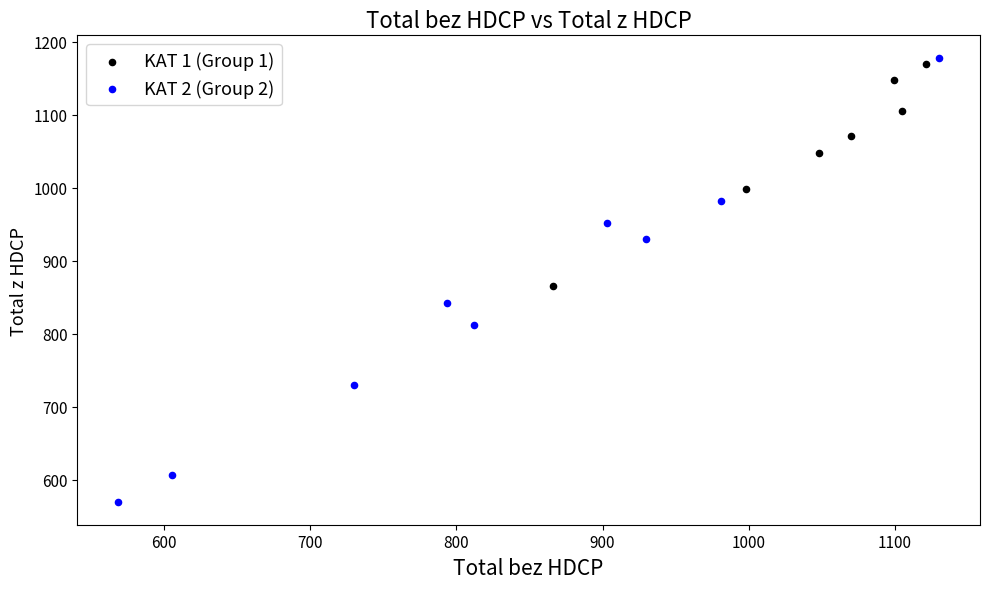

Which series contains the lowest Y value?

KAT 2 (Group 2)